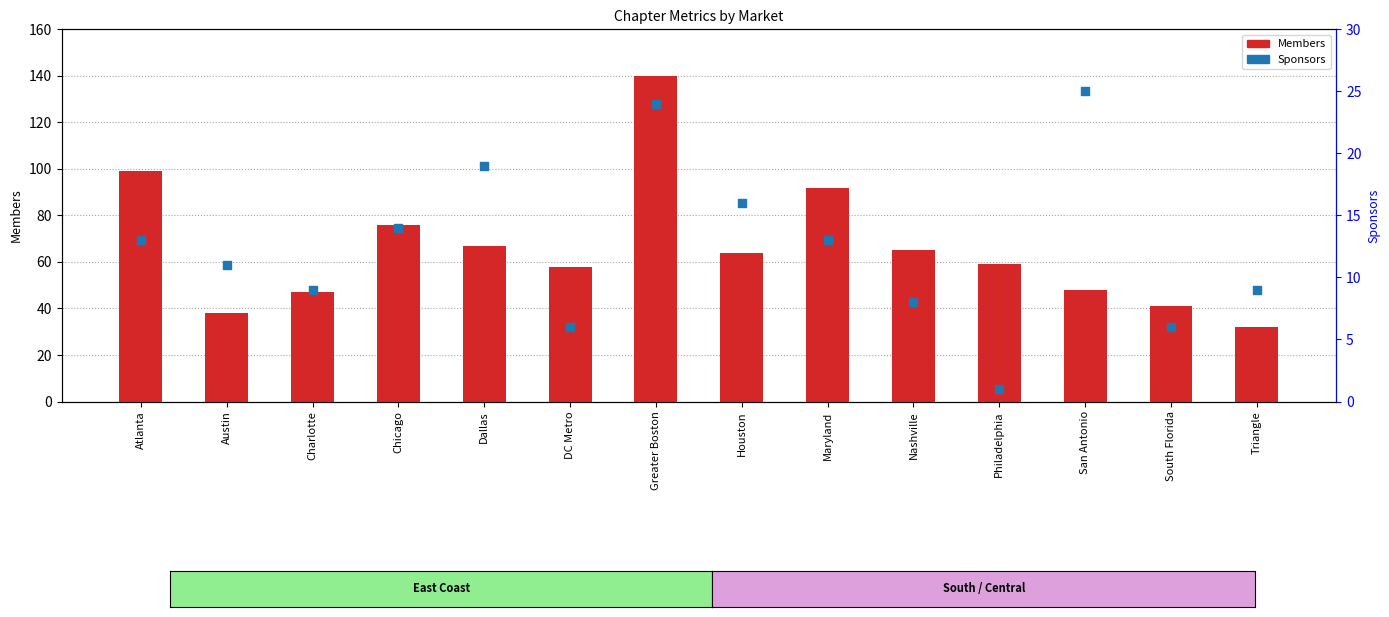

What is the total value across all series at Maryland?

105